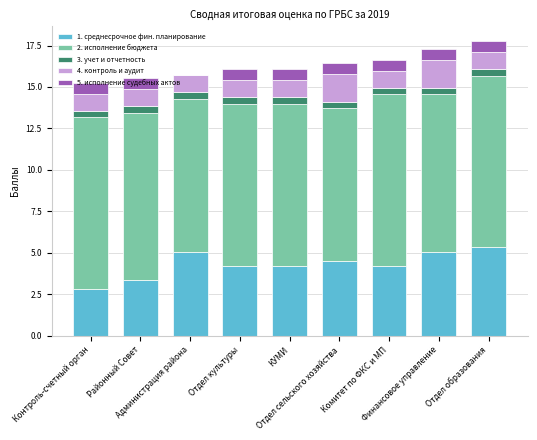

What are all the series names shown in the legend?

1. среднесрочное фин. планирование, 2. исполнение бюджета, 3. учет и отчетность, 4. контроль и аудит, 5. исполнение судебных актов